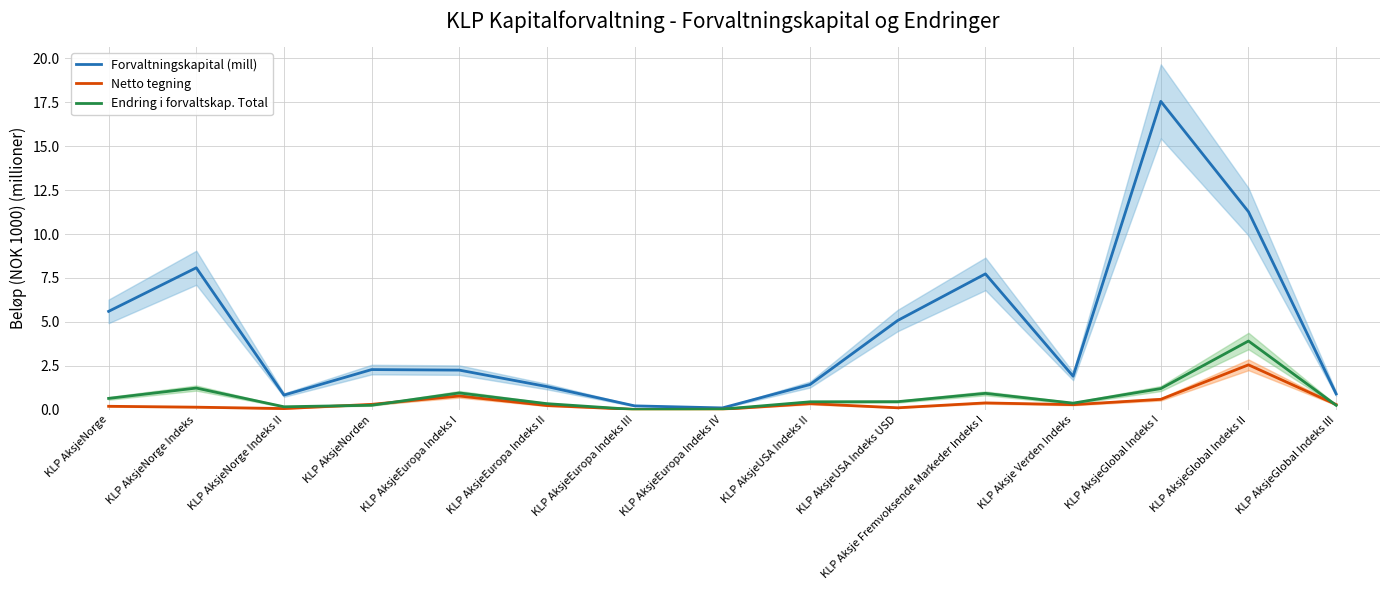

At KLP AksjeUSA Indeks USD, list the series in order from smallest to largest.

Netto tegning, Endring i forvaltskap. Total, Forvaltningskapital (mill)